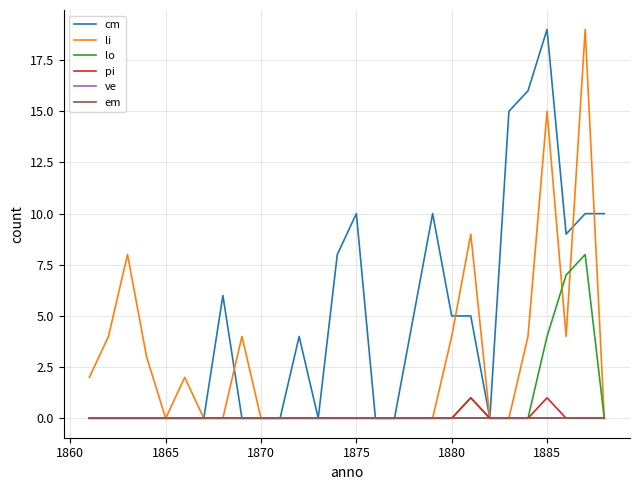

Does the chart have visible grid lines?

Yes